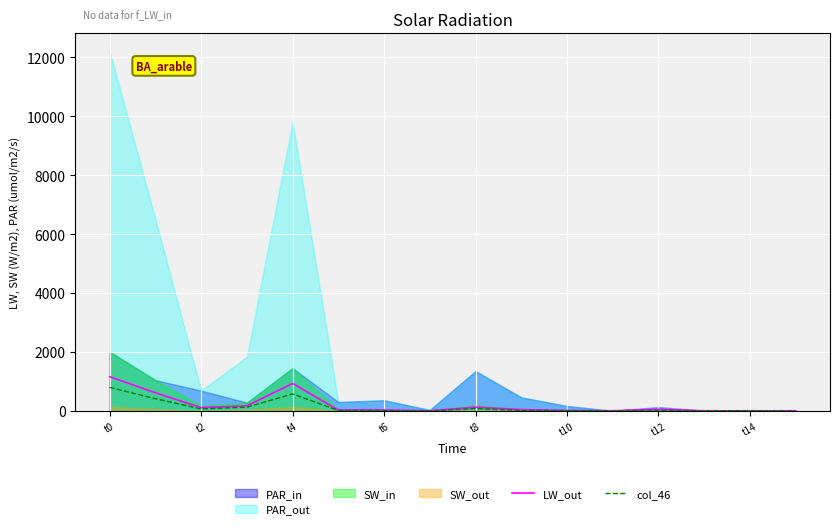

What is the maximum value for LW_out?

1161